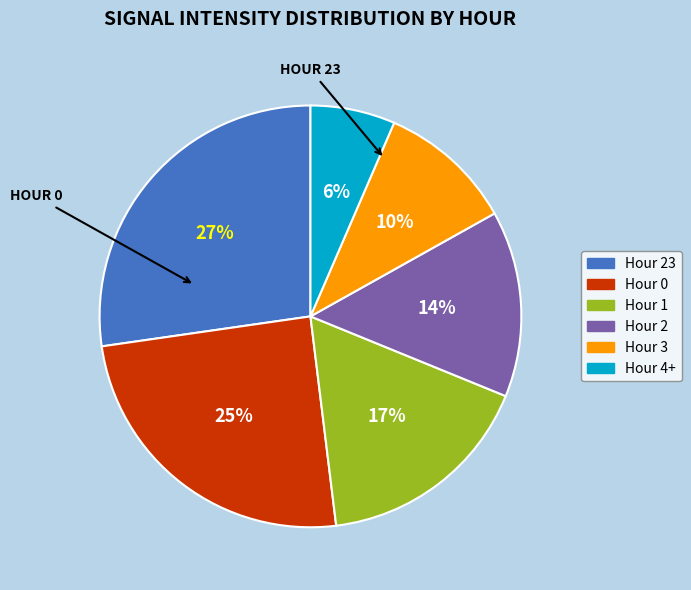

To the nearest percent, what is the difference between the largest and smallest slice percentages?

21%